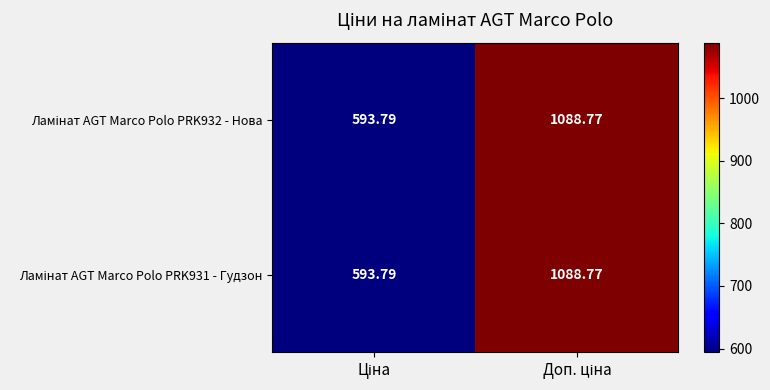

How many categories are shown in the chart?

2